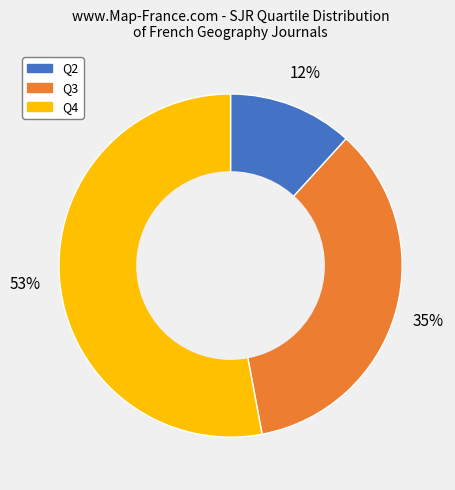

Does Q4 account for over 50% of the chart?

Yes